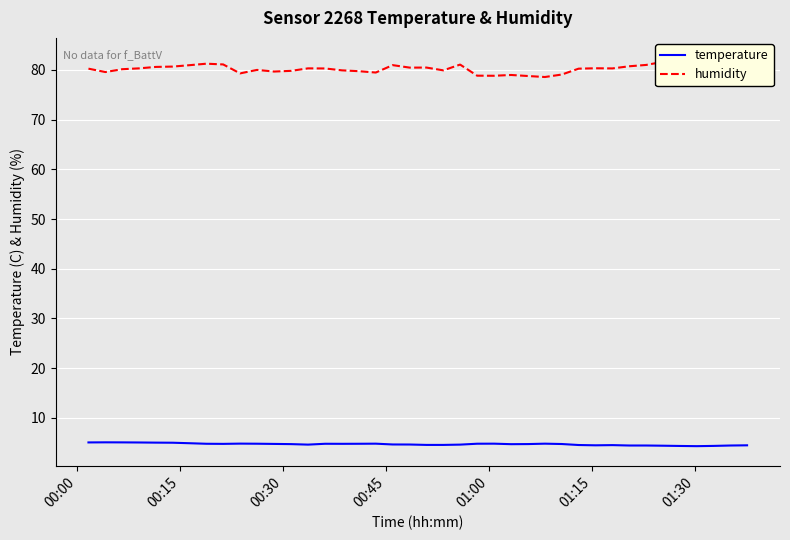

Rank the series by their average value, from highest to lowest.

humidity, temperature